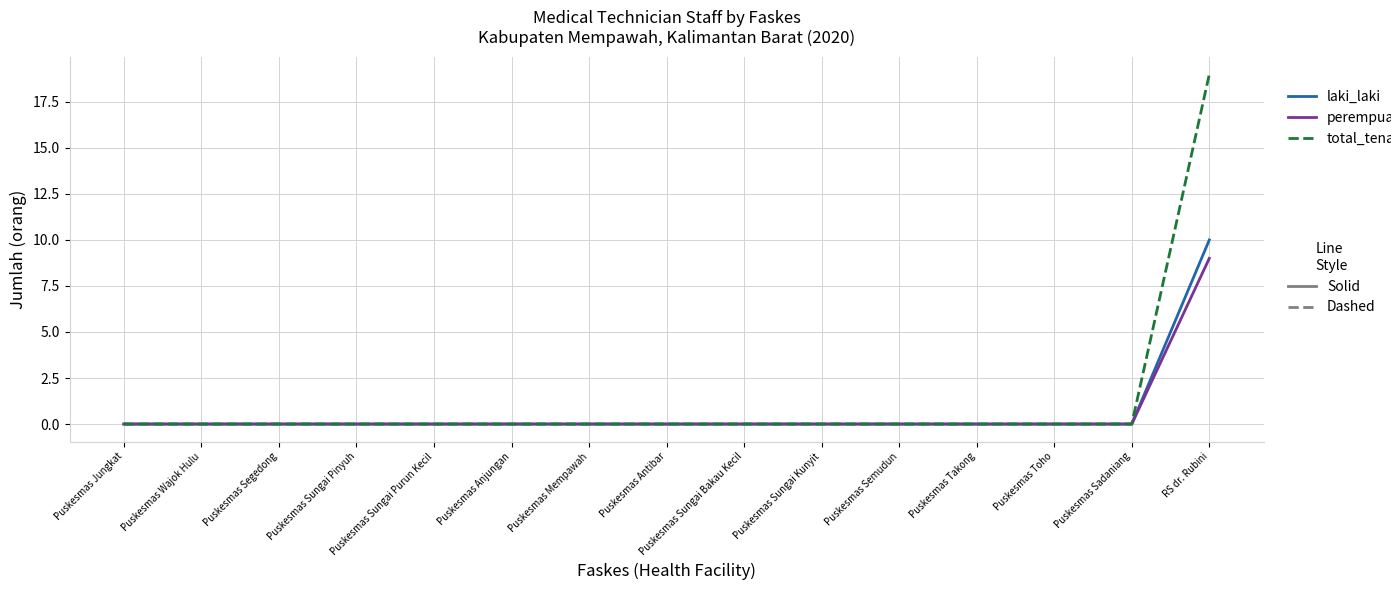

What position from the left is Puskesmas Wajok Hulu?

2